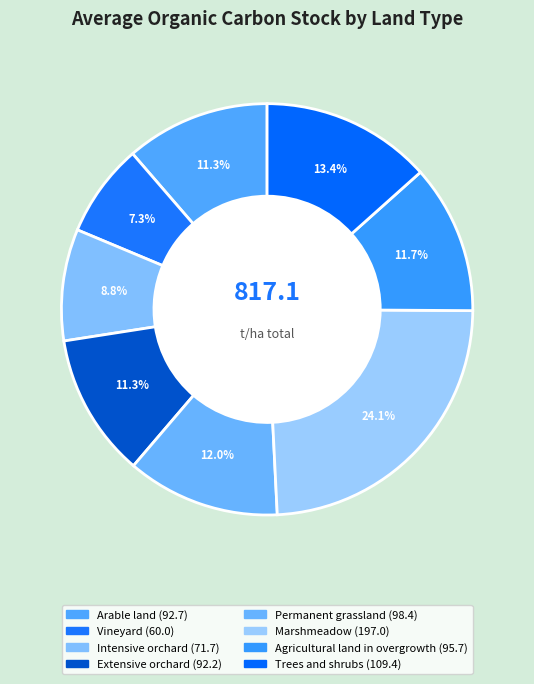

What percentage is the Arable land slice, to the nearest percent?

11%